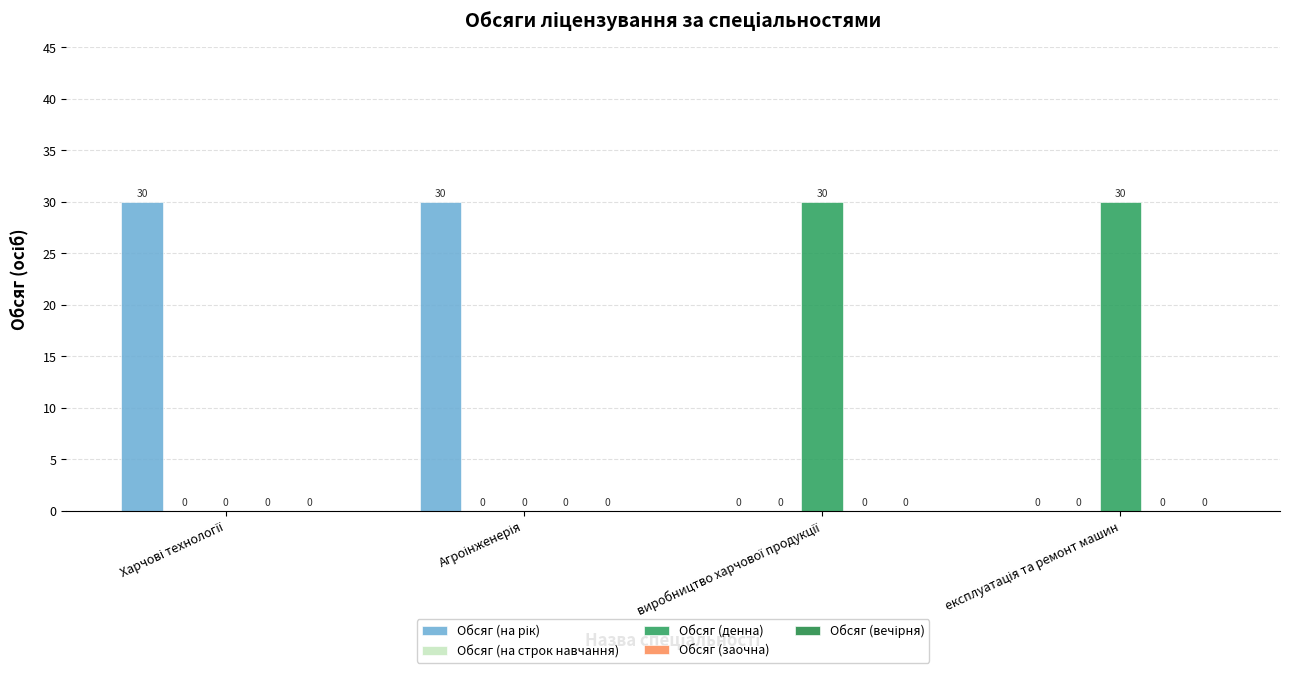

What is the label of the 1st bar from the right?

експлуатація та ремонт машин